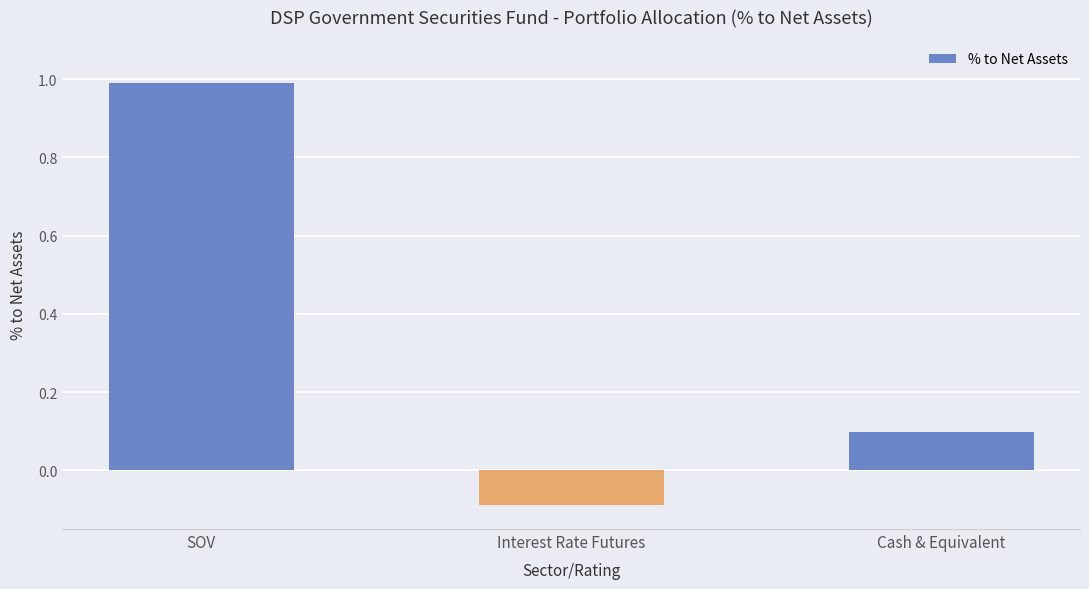

Count the number of values greater than 0.

2